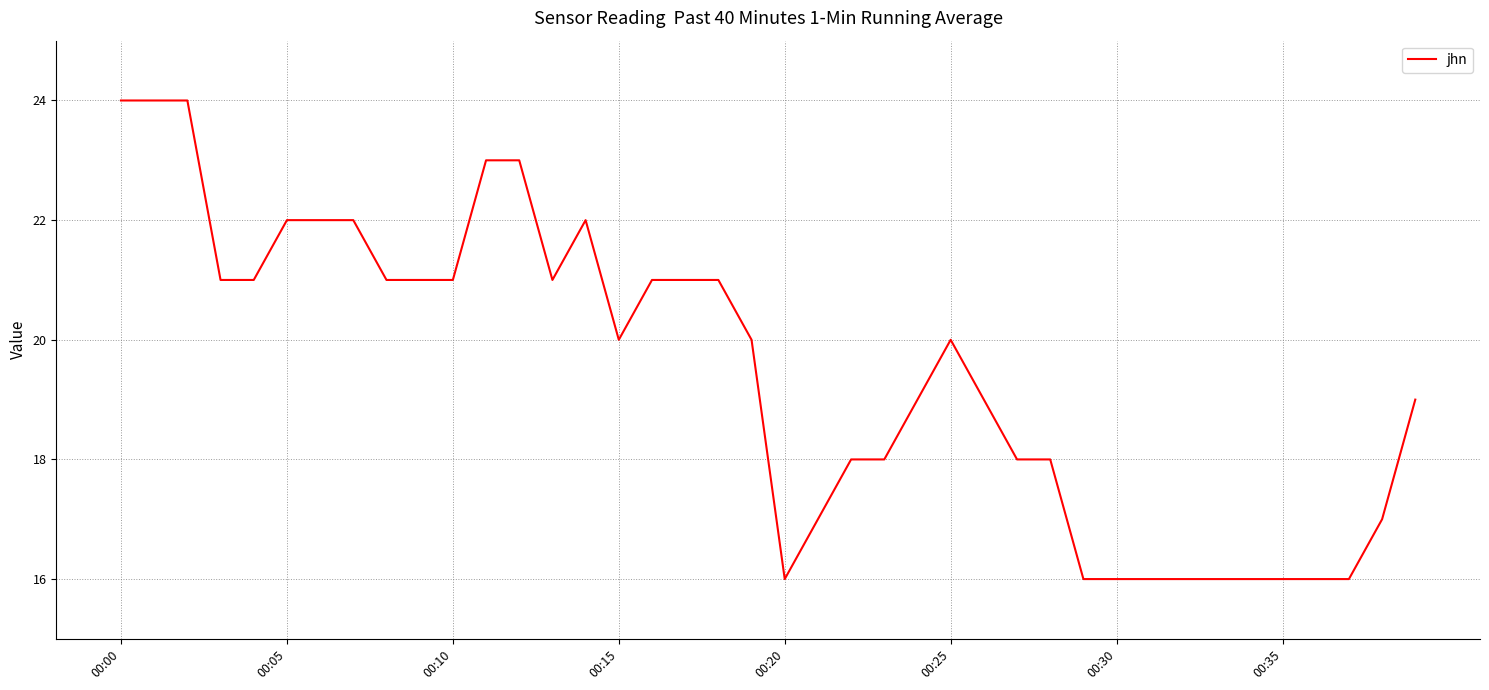

What is the difference between the maximum and minimum values?

8